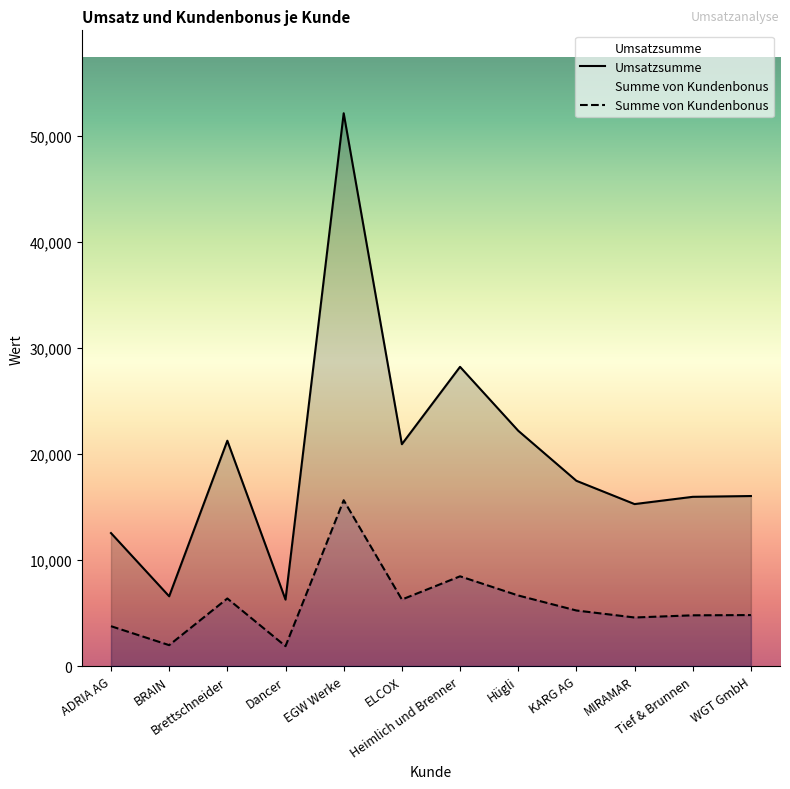

True or false: Summe von Kundenbonus and Umsatzsumme cross at least once.

False